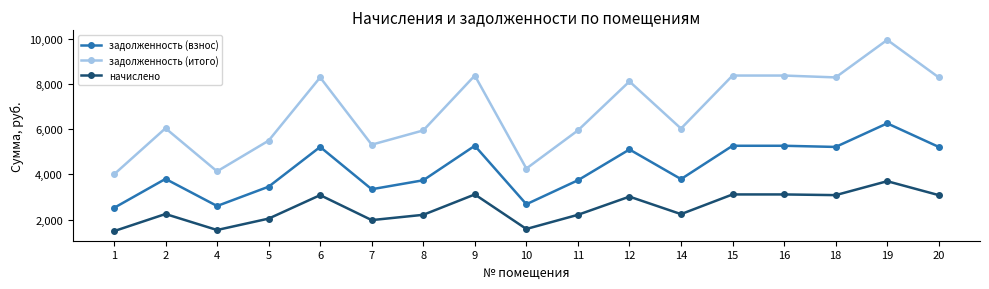

Which category has the highest value across all series?

19